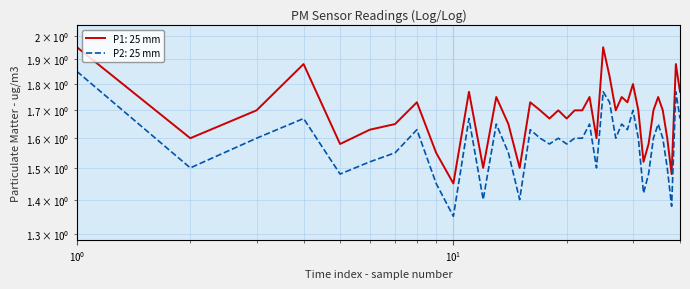

In P1, how many points are higher than both neighbors (excluding endpoints)?

12